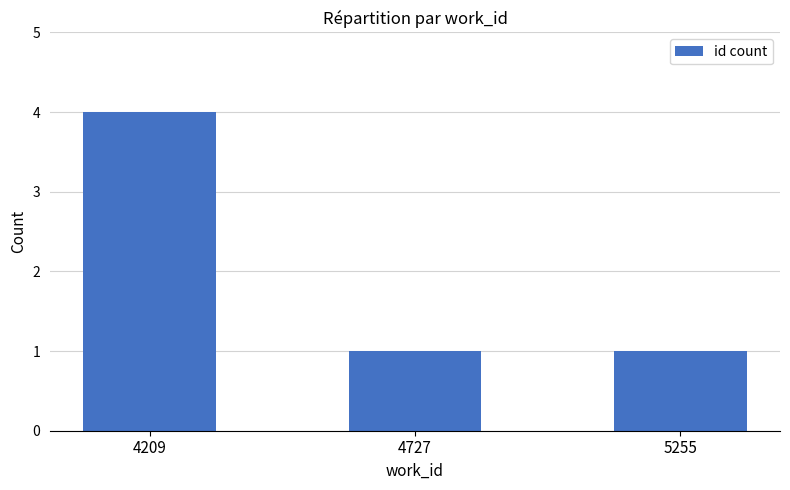

What is the greatest value displayed?

4